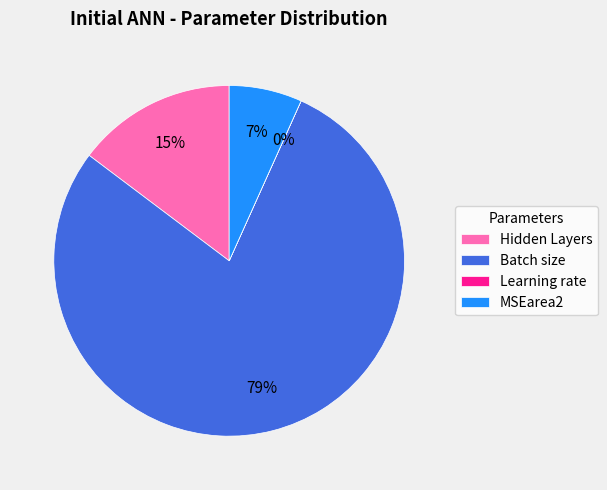

Is it true that Batch size is 79% of the pie?

True